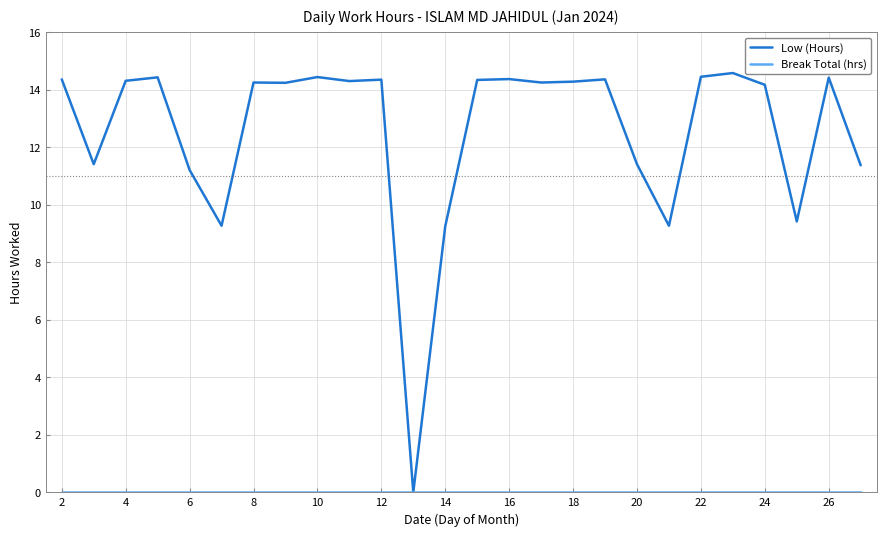

Which series has the largest range (max minus min)?

Low (Hours)